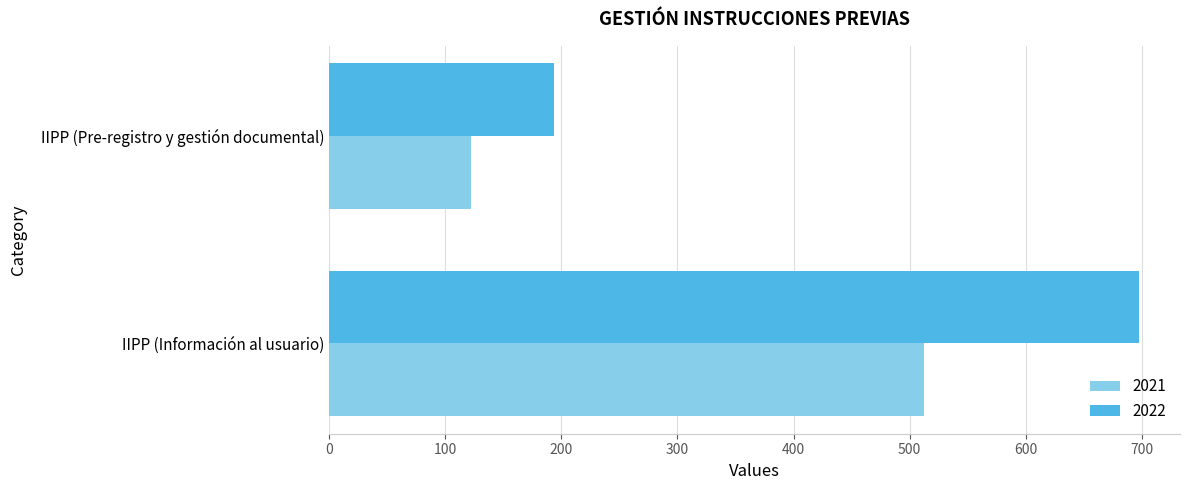

Rank the series by their average value, from lowest to highest.

2021, 2022